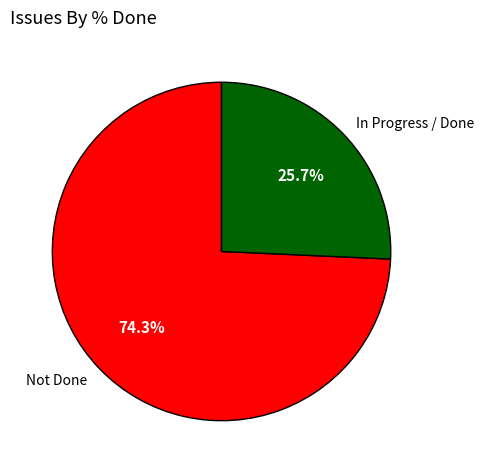

Rank the categories by value from lowest to highest.

In Progress / Done, Not Done